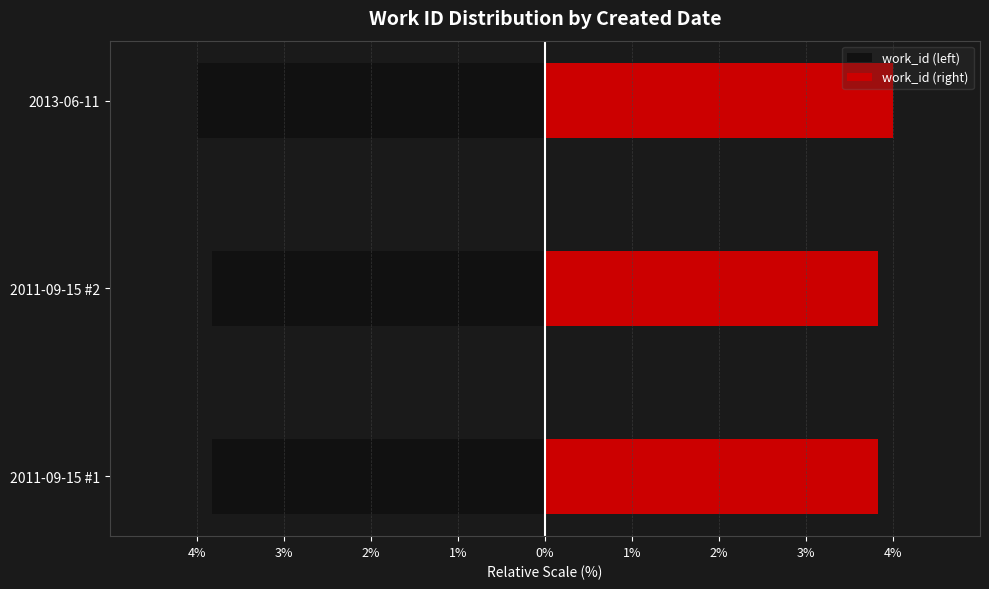

Reading left to right, list all the values displayed in this chart.

work_id (left): -3.8	-3.8	-4.0
work_id (right): 3.8	3.8	4.0